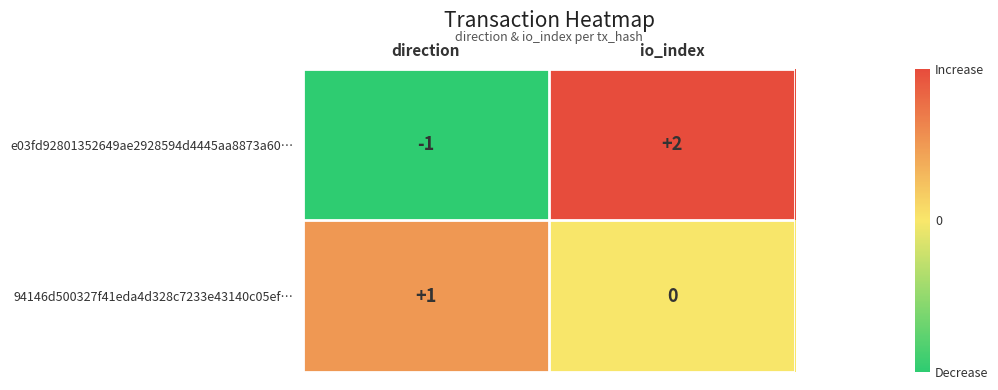

Is the value of 94146d500327f41eda4d328c7233e43140c05ef… at io_index greater than the value of e03fd92801352649ae2928594d4445aa8873a60… at direction?

Yes